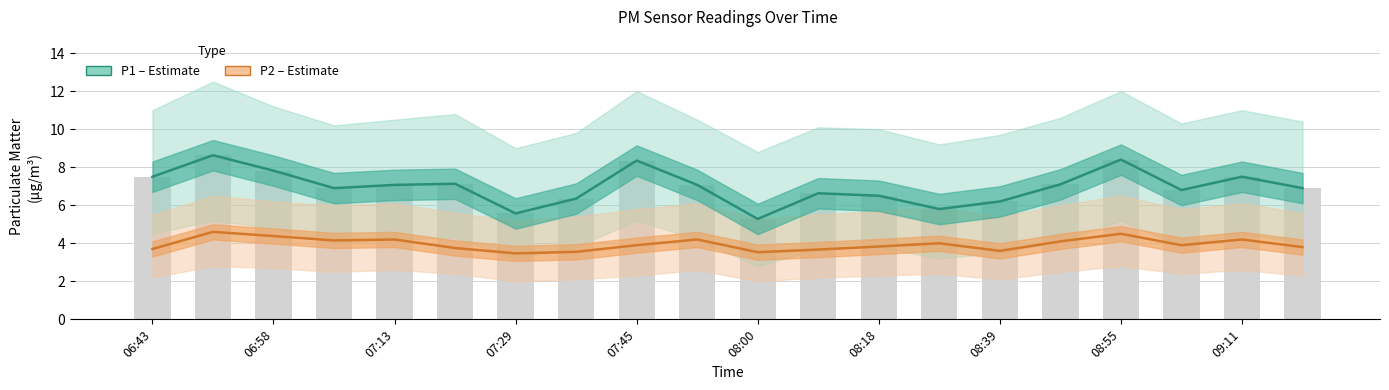

Reading right to left, transcribe all the data shown in this chart.

P1 (PM10): 6.9	7.5	6.8	8.4	7.1	6.2	5.8	6.5	6.6	5.3	7.1	8.3	6.3	5.6	7.1	7.1	6.9	7.8	8.6	7.5
P2 (PM2.5): 3.8	4.2	3.9	4.5	4.1	3.6	4.0	3.8	3.7	3.5	4.2	3.9	3.5	3.5	3.8	4.2	4.2	4.4	4.6	3.7